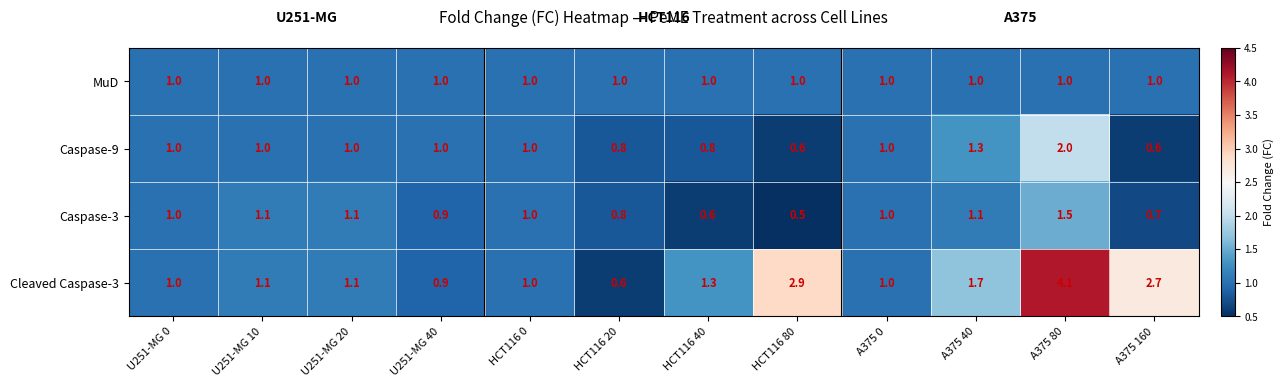

Rank the series by their maximum value, from highest to lowest.

Cleaved Caspase-3, Caspase-9, Caspase-3, MuD